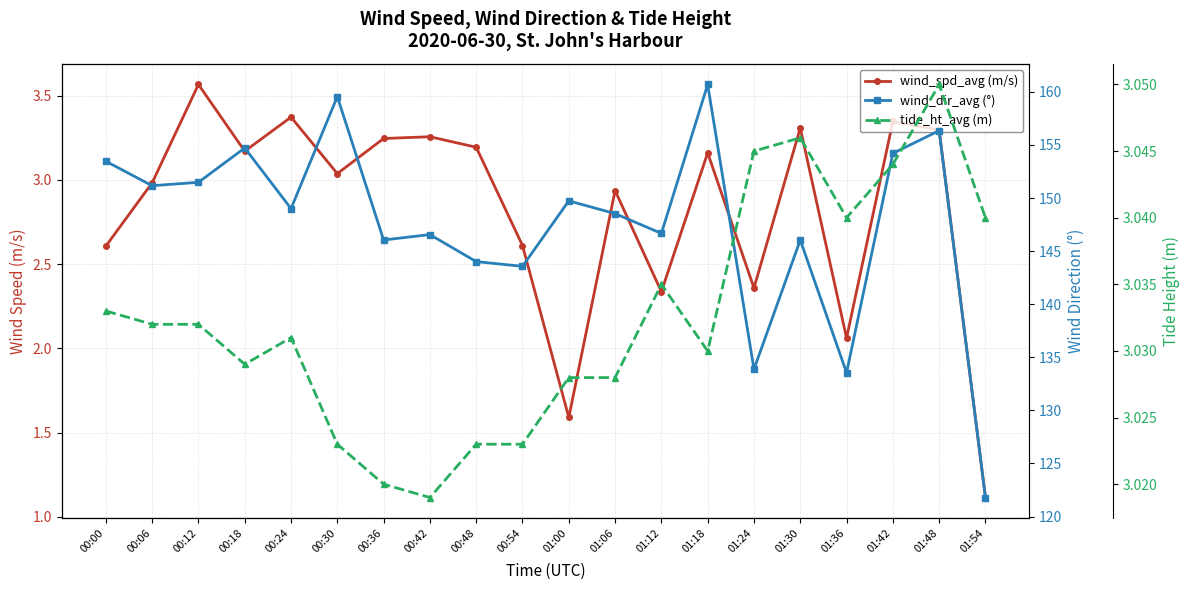

Does the chart have visible grid lines?

Yes